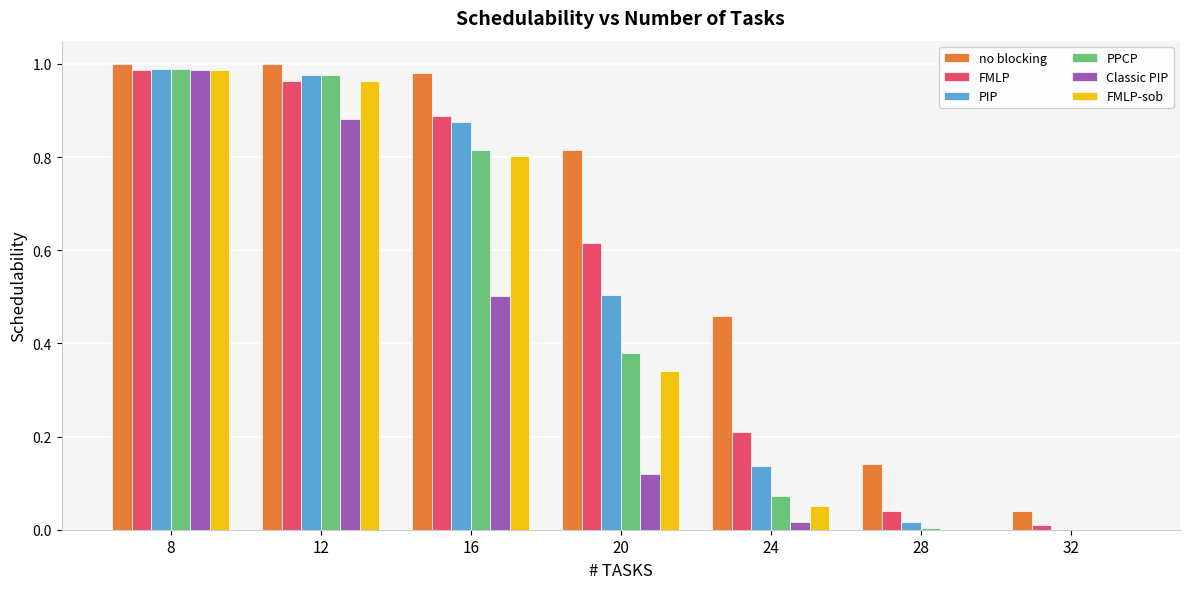

Is it true that PIP equals 0.0 at 28?

True